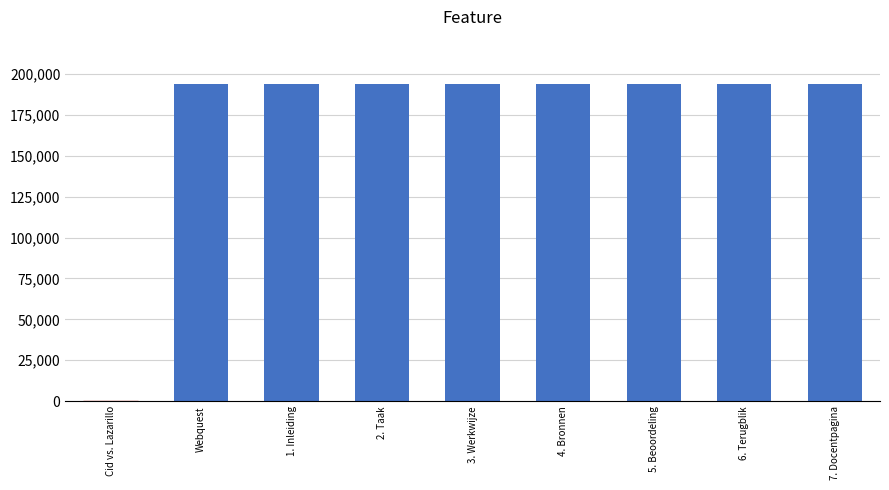

Is it true that the value at 4. Bronnen is 193683?

True